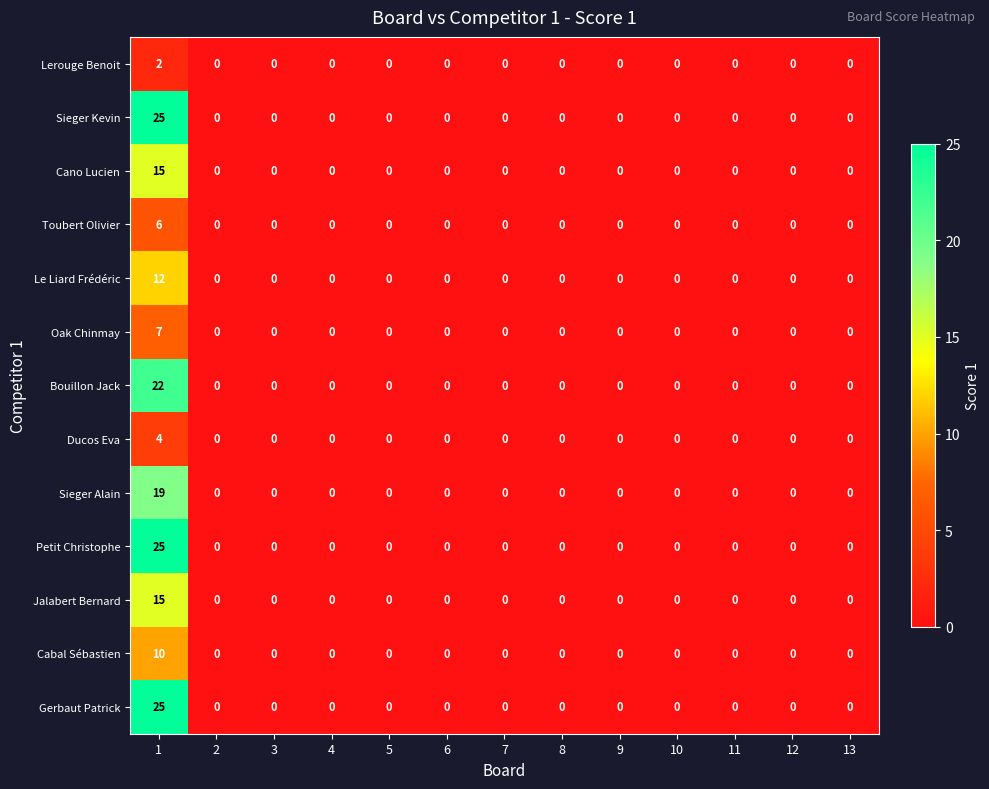

The value of Ducos Eva at 1 is 4. True or false?

True